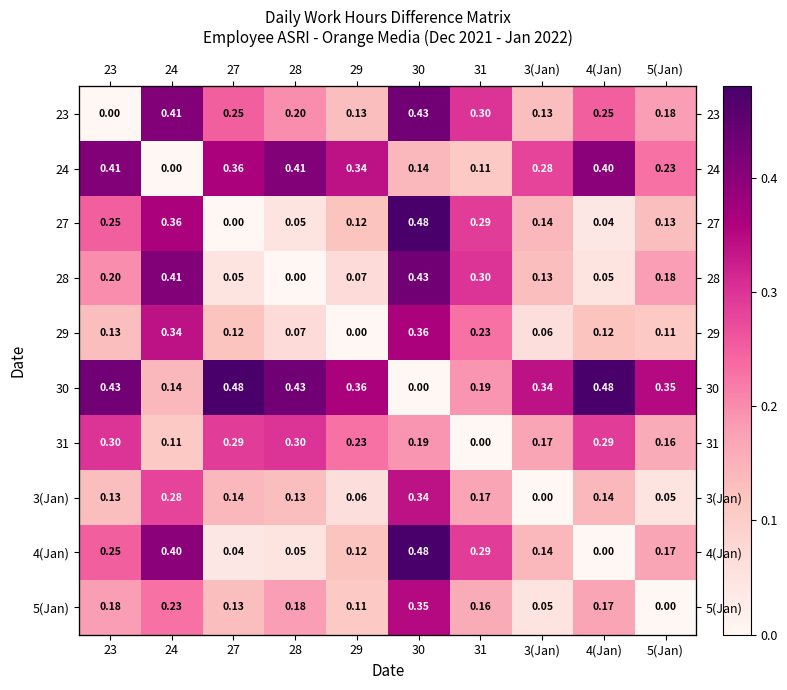

Is the value of 28 at 4(Jan) greater than the value of 5(Jan) at 27?

No